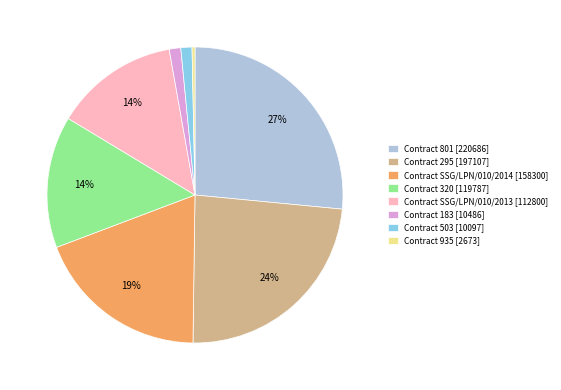

To the nearest percent, what is the difference between the Contract 935 [2673] and Contract SSG/LPN/010/2014 [158300] slice percentages?

19%